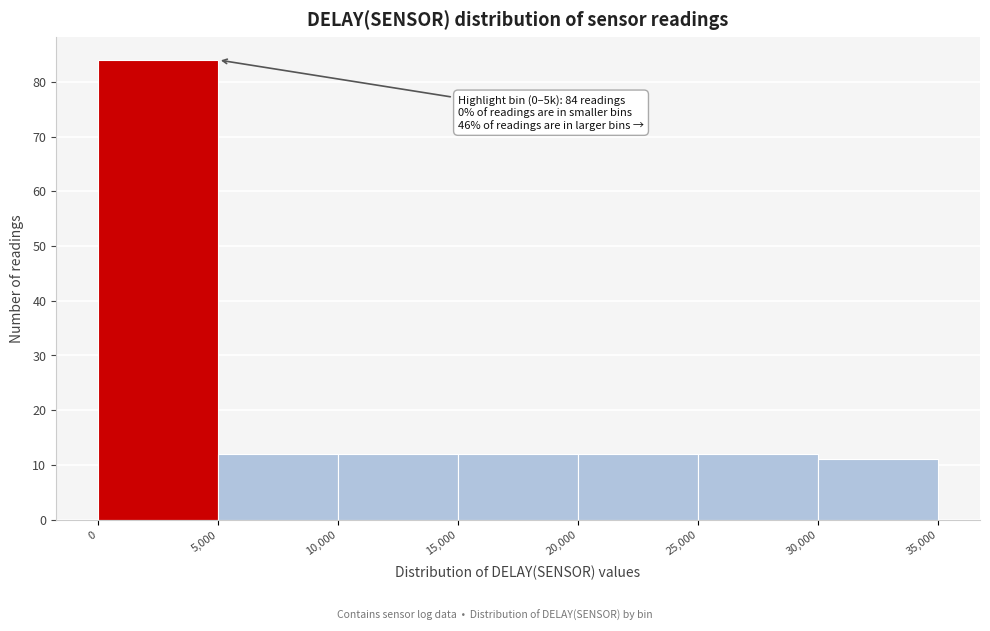

Which range on the x-axis has the tallest bar?

0 to 5,000